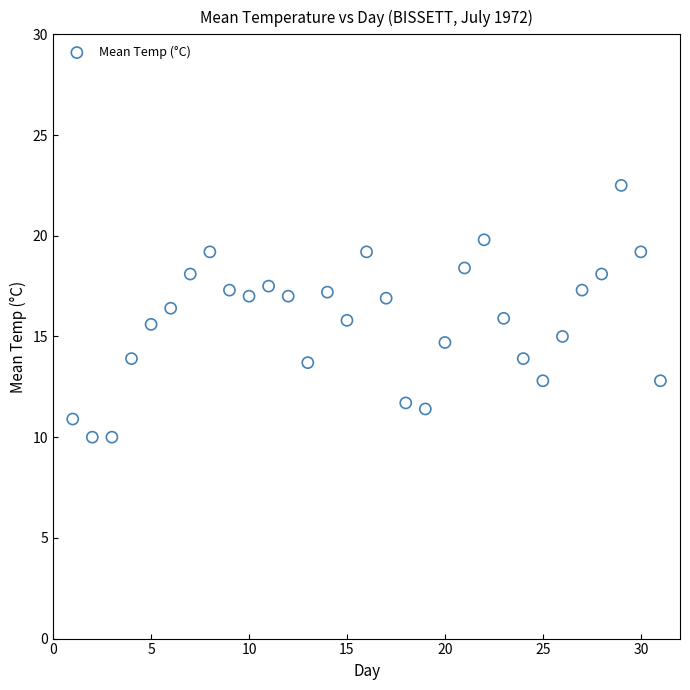

What is the range of X values (max minus min)?

30.0